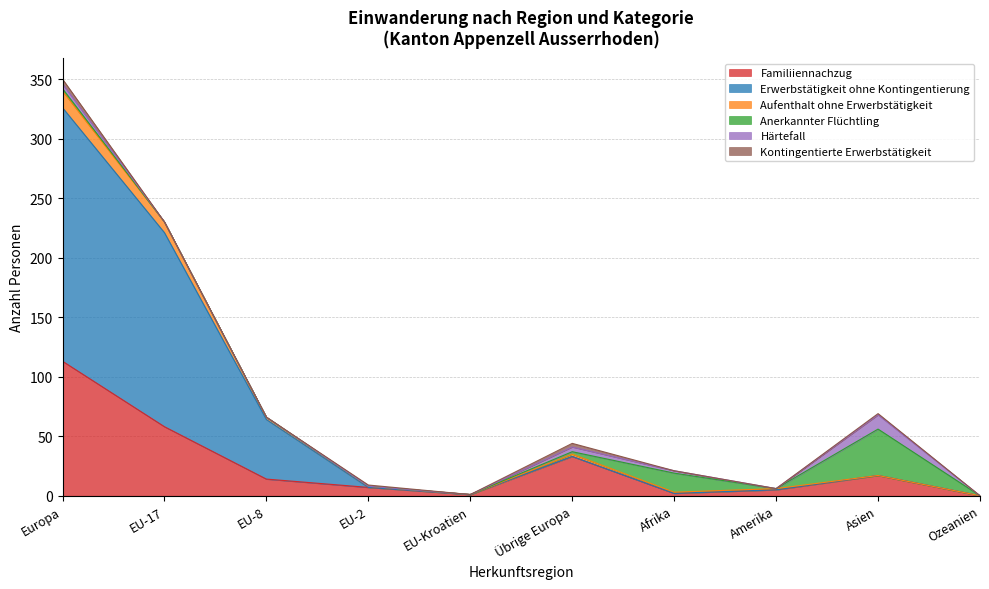

Does the chart display data point markers on the line(s)?

No